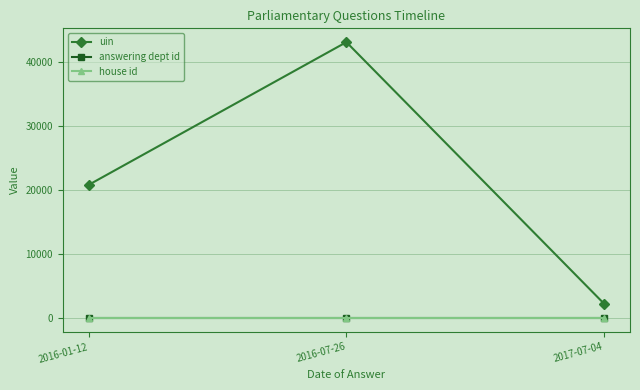

Is the value of answering dept id at 2017-07-04 greater than the value of uin at 2016-01-12?

No